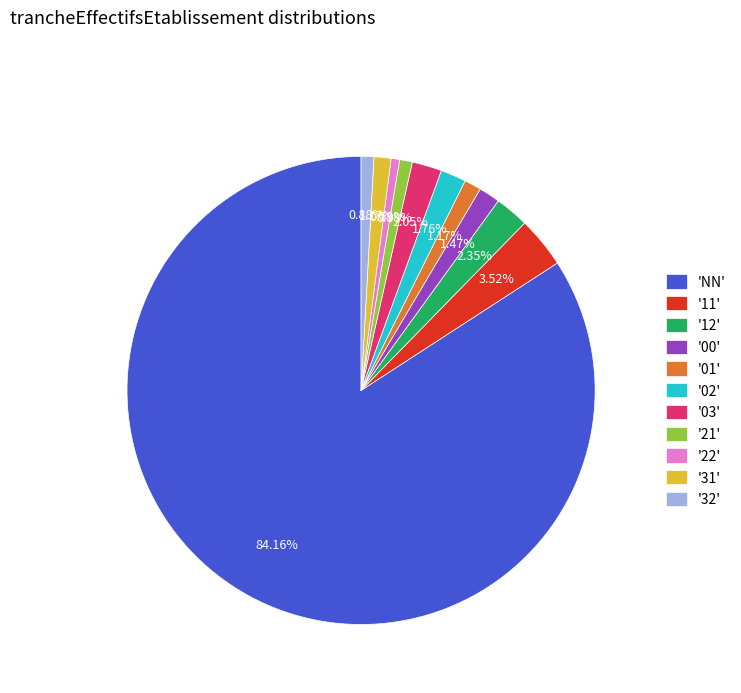

Do 'NN' and '03' together represent more than half of the pie?

Yes